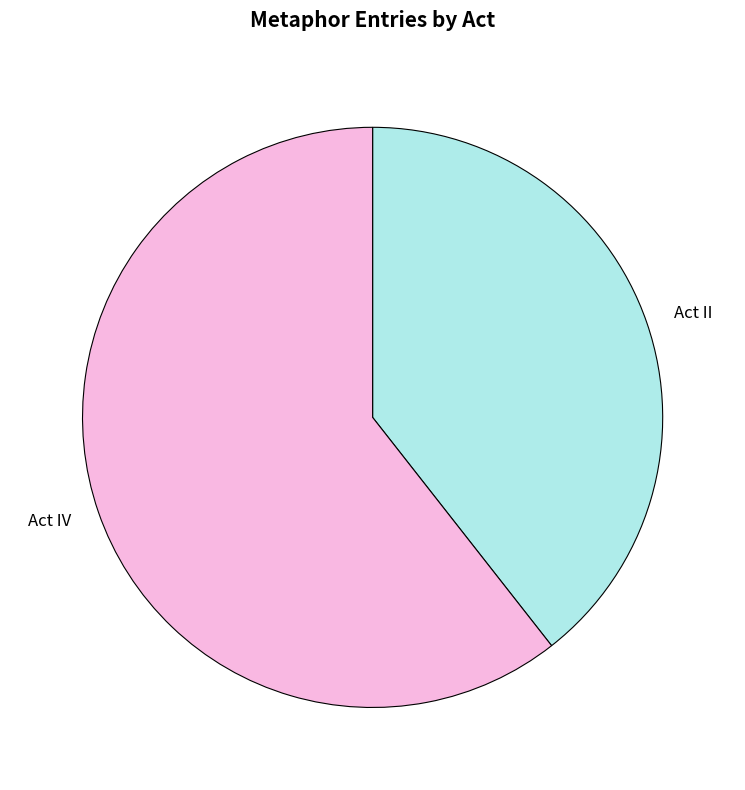

Between Act II and Act IV, which is larger?

Act IV